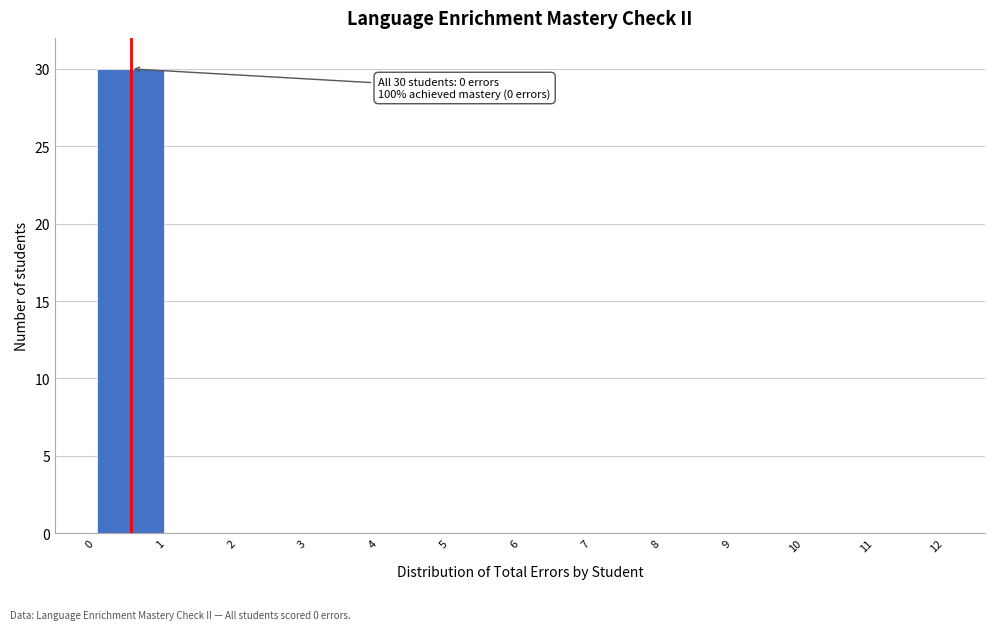

Which range on the x-axis has the tallest bar?

0 to 1